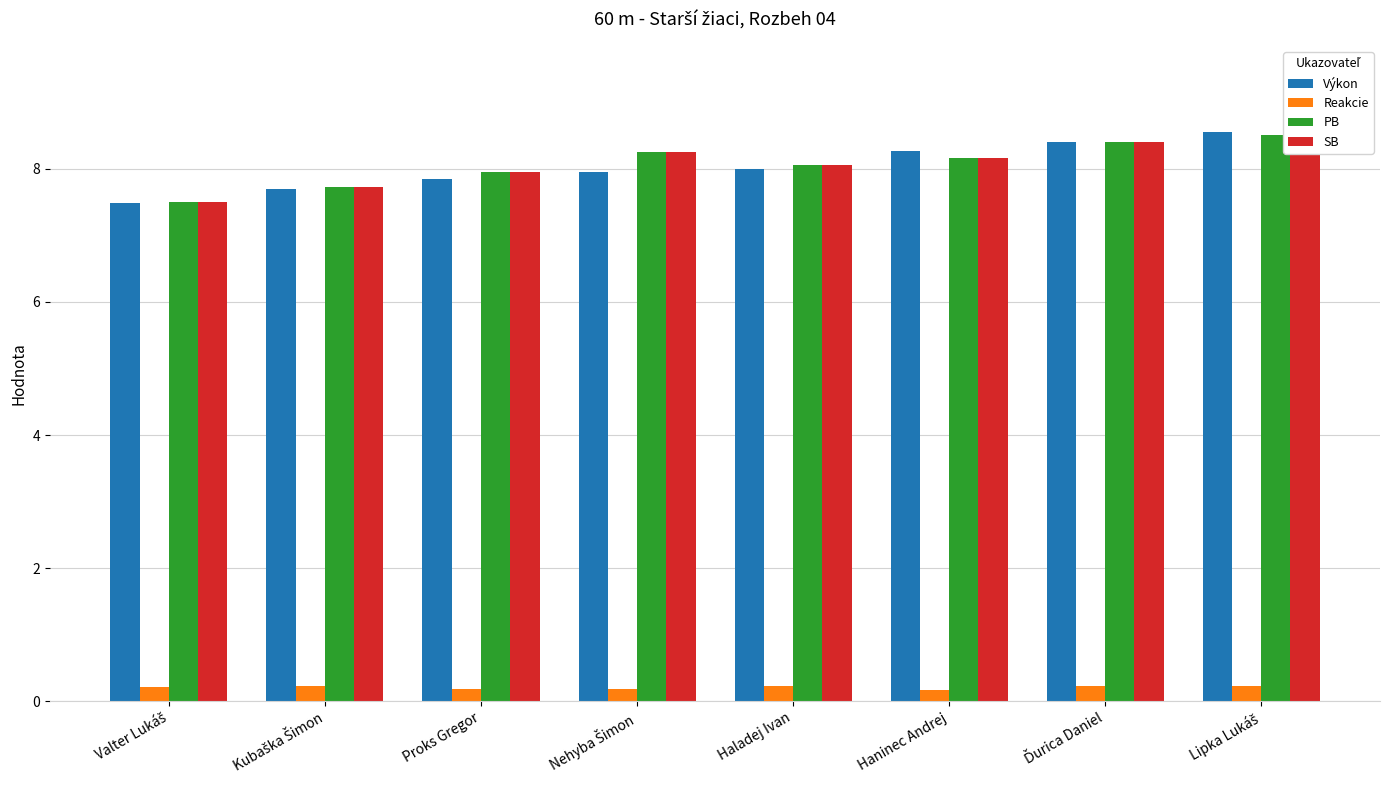

Which series has the largest total across all categories?

PB